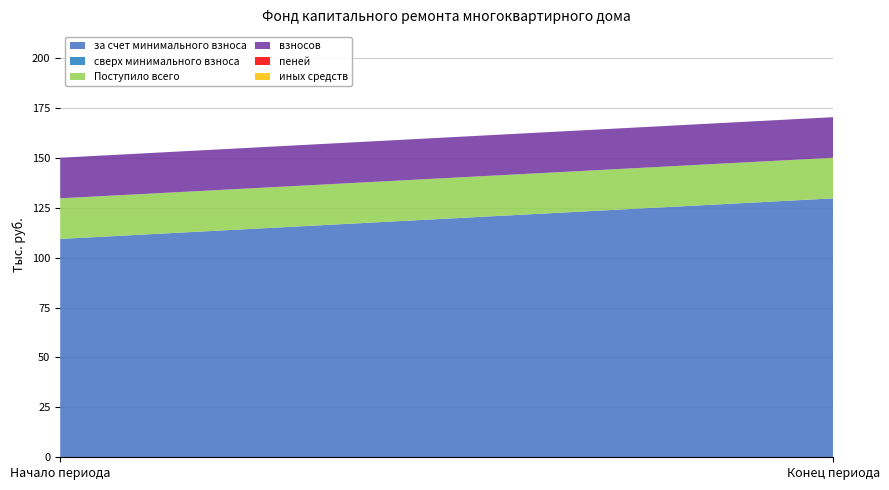

Which series has the widest spread of values?

за счет минимального взноса